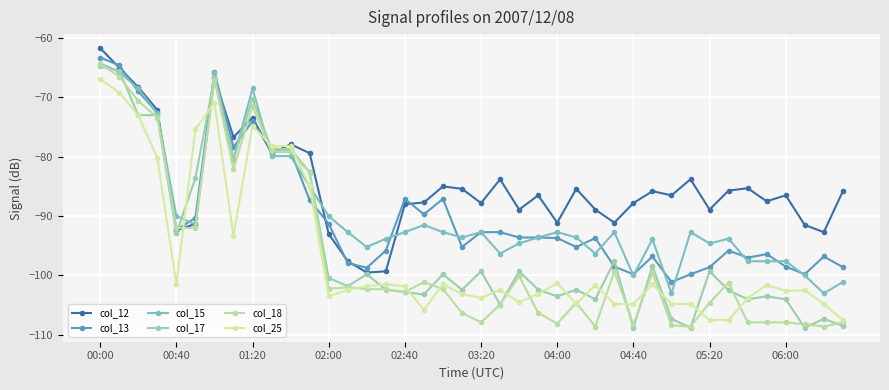

How many data points in col_13 are less than -93?

22